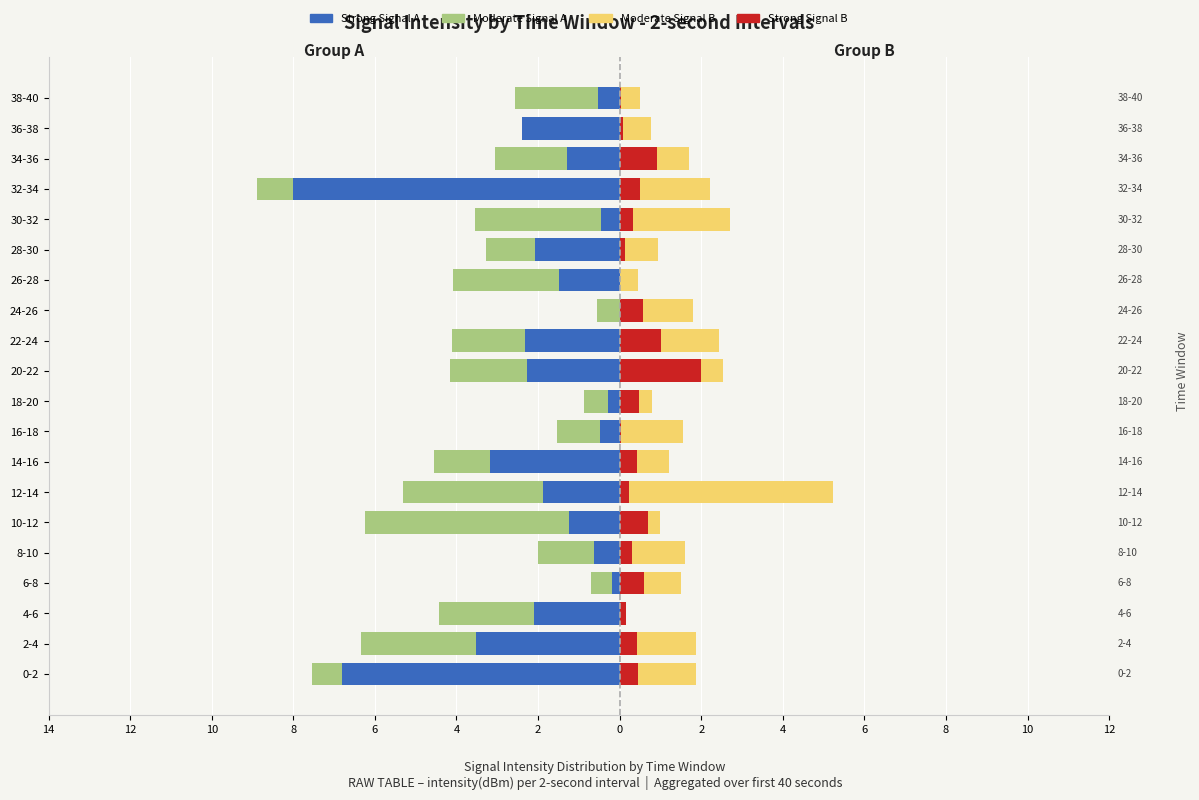

What are all the series names shown in the legend?

Moderate Signal A, Strong Signal A, Moderate Signal B, Strong Signal B